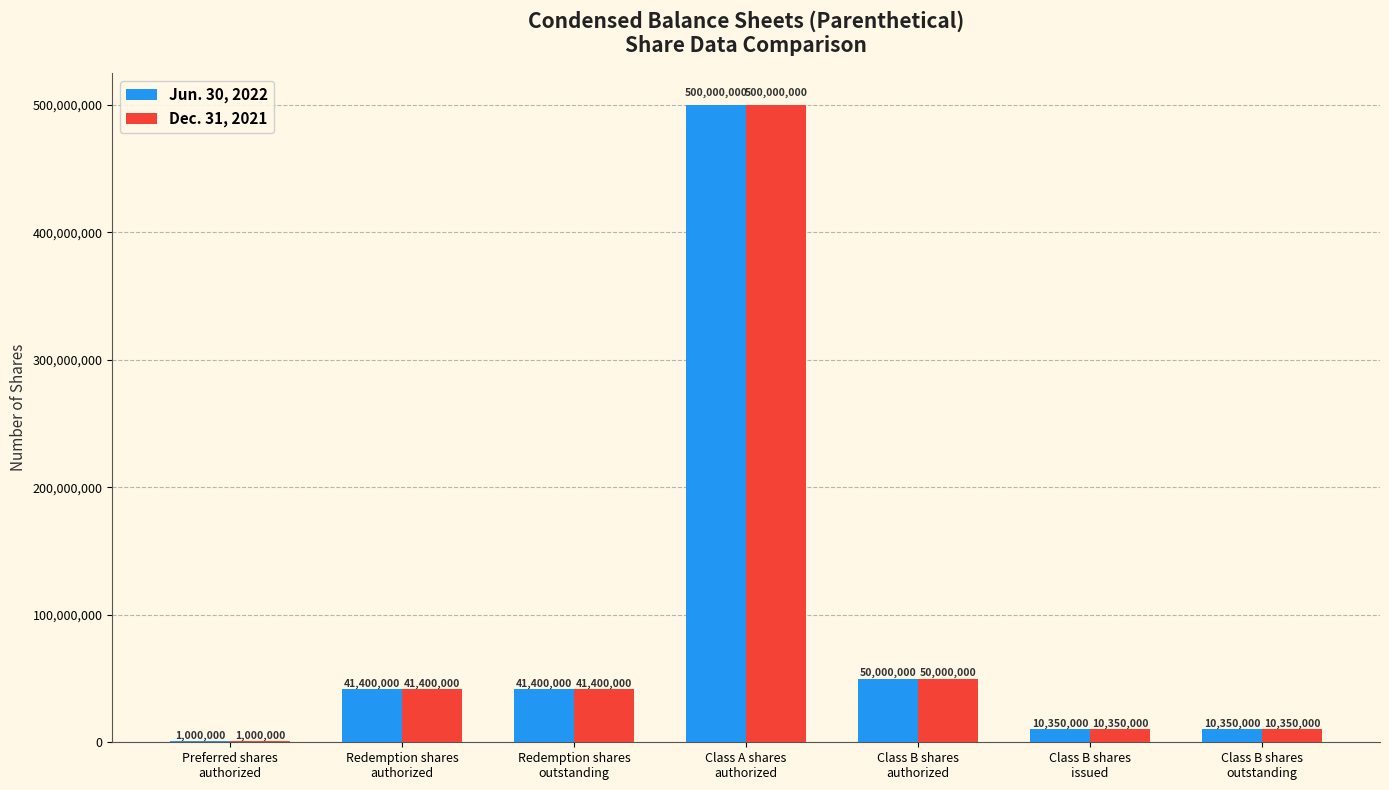

What is the maximum value for Dec. 31, 2021?

500000000